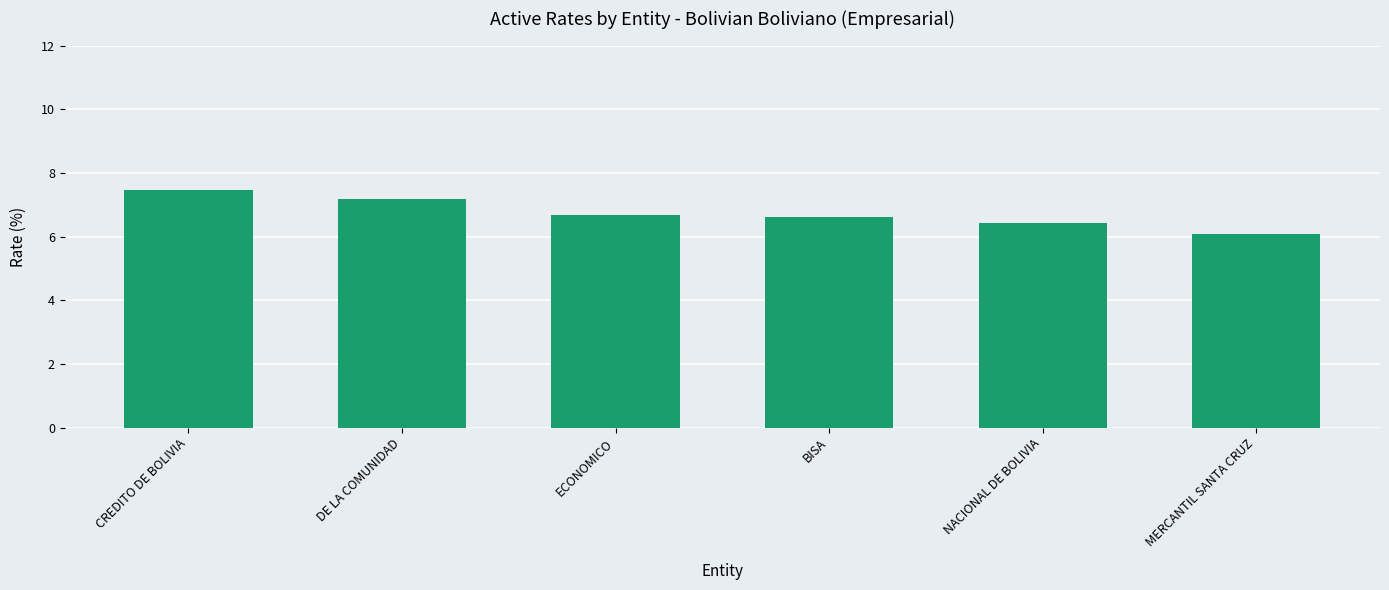

Approximately how many times larger is the value at BISA compared to ECONOMICO?

1.0